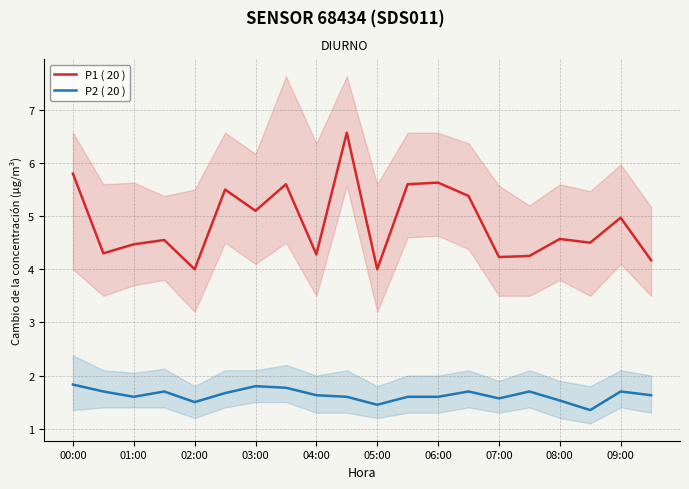

True or false: P2 ( 20 ) and P1 ( 20 ) cross at least once.

False